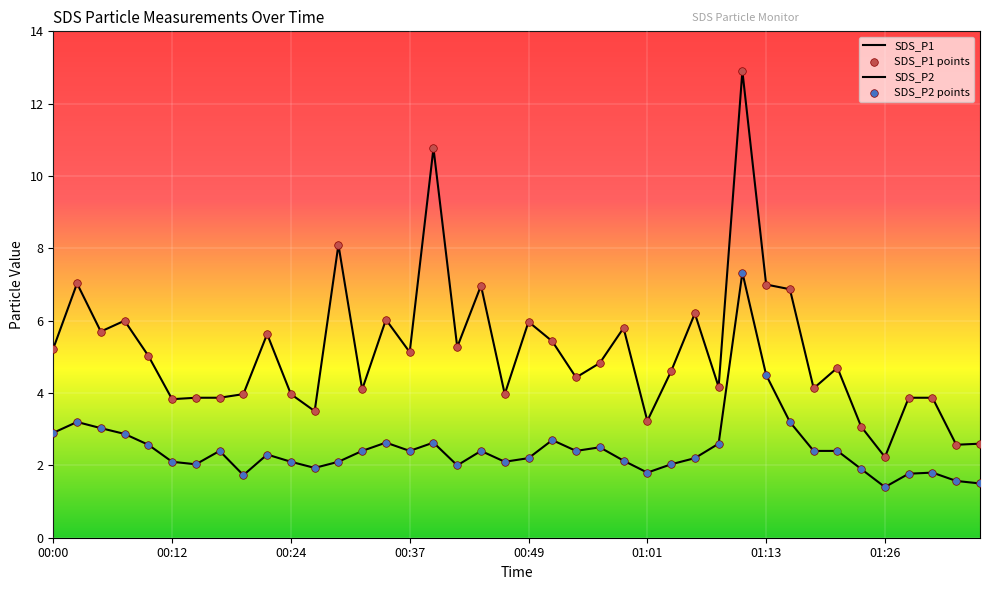

How many lines are shown in the chart?

2